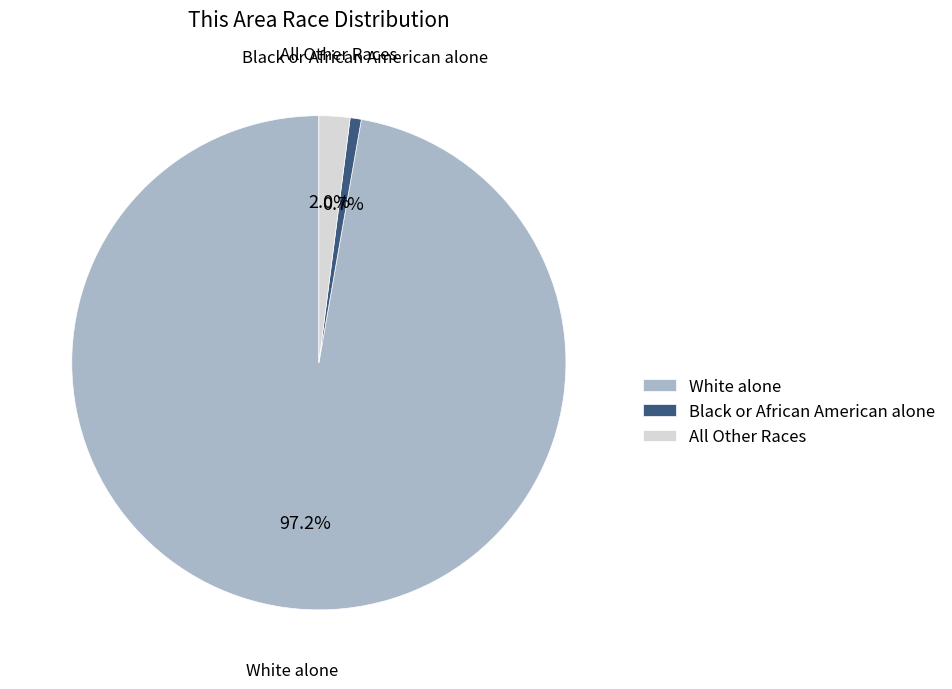

Between All Other Races and White alone, which is larger?

White alone